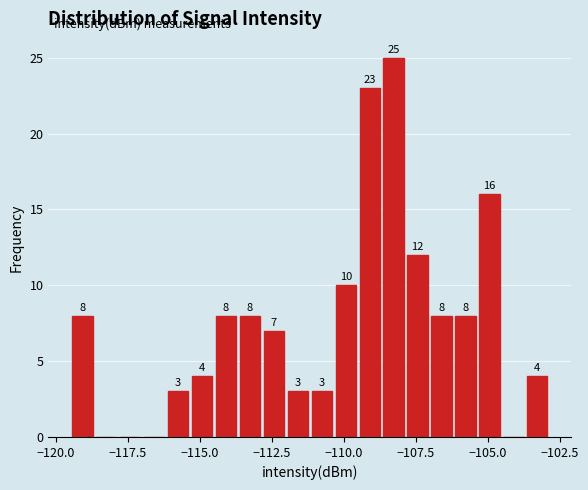

Read against the x-axis, roughly where is the centre of the tallest bar?

-108.5